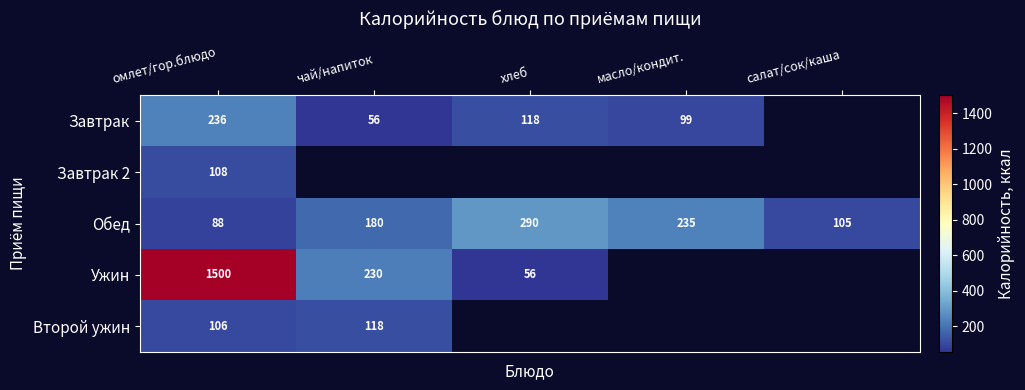

How many data points does each series have?

5